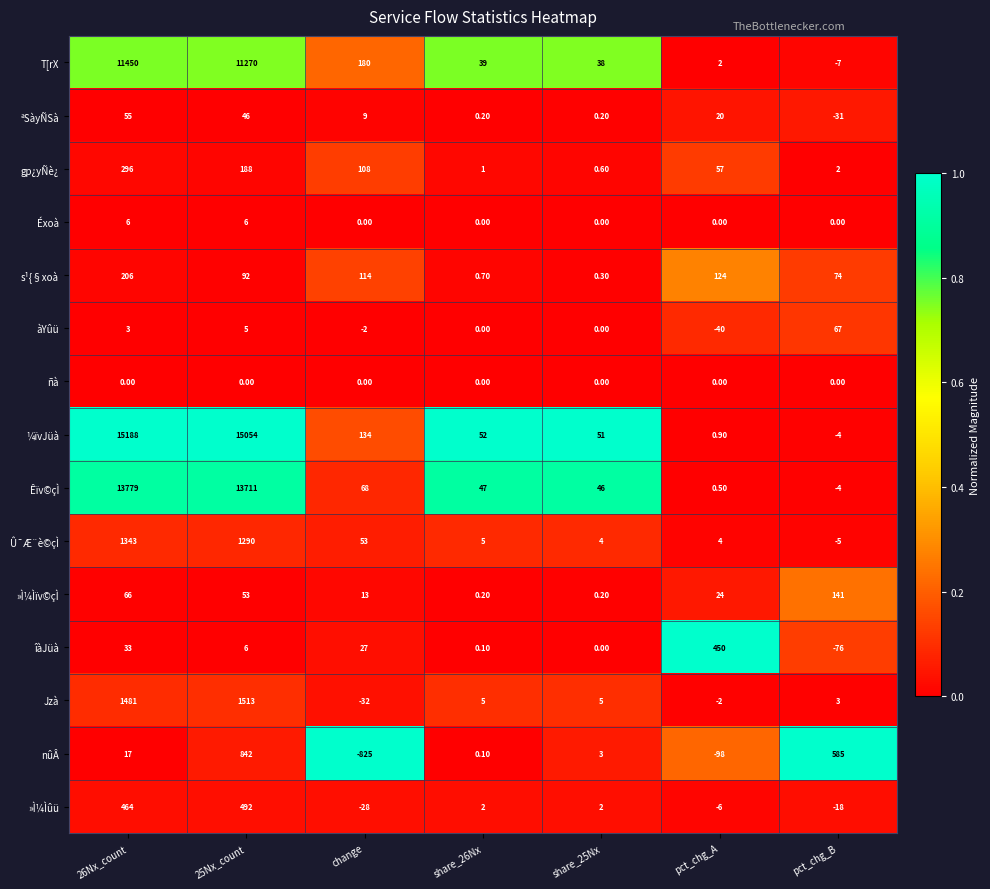

Rank the series by their maximum value, from highest to lowest.

¼ïvJüà, Êïv©çÌ, T[rX, Jzà, Û¯Æ¨è©çÌ, nûÂ, »Ì¼Ìûü, îàJüà, gp¿yÑè¿, s¹{§xoà, »Ì¼Ìïv©çÌ, àYûü, ªSàyÑSà, Éxoà, ñà